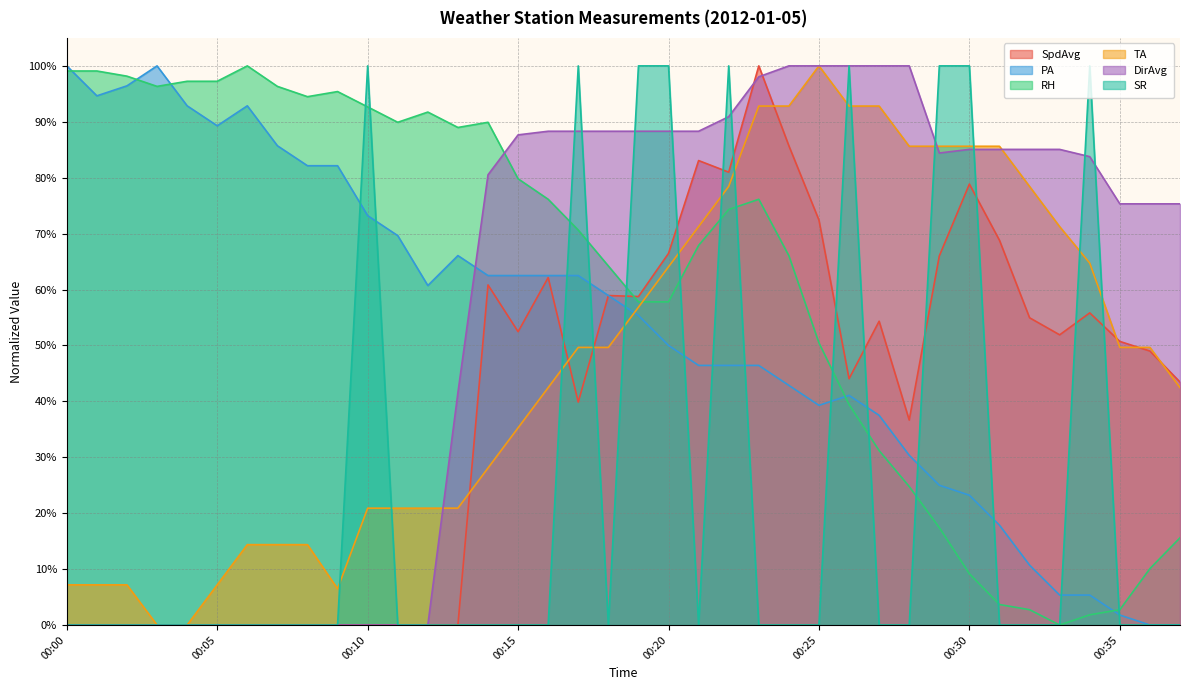

How many interior local valleys does the SpdAvg series have?

7